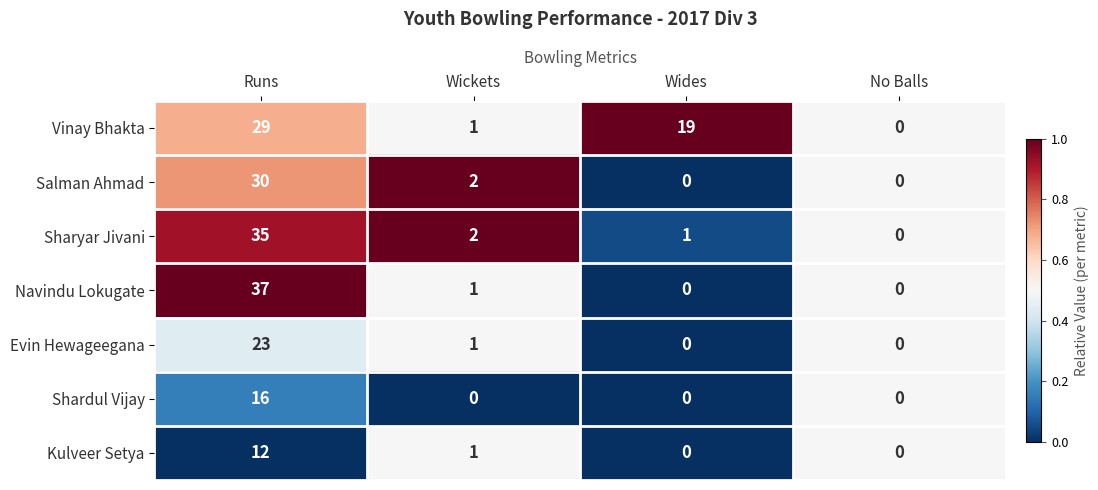

Which series has the largest range (max minus min)?

Navindu Lokugate